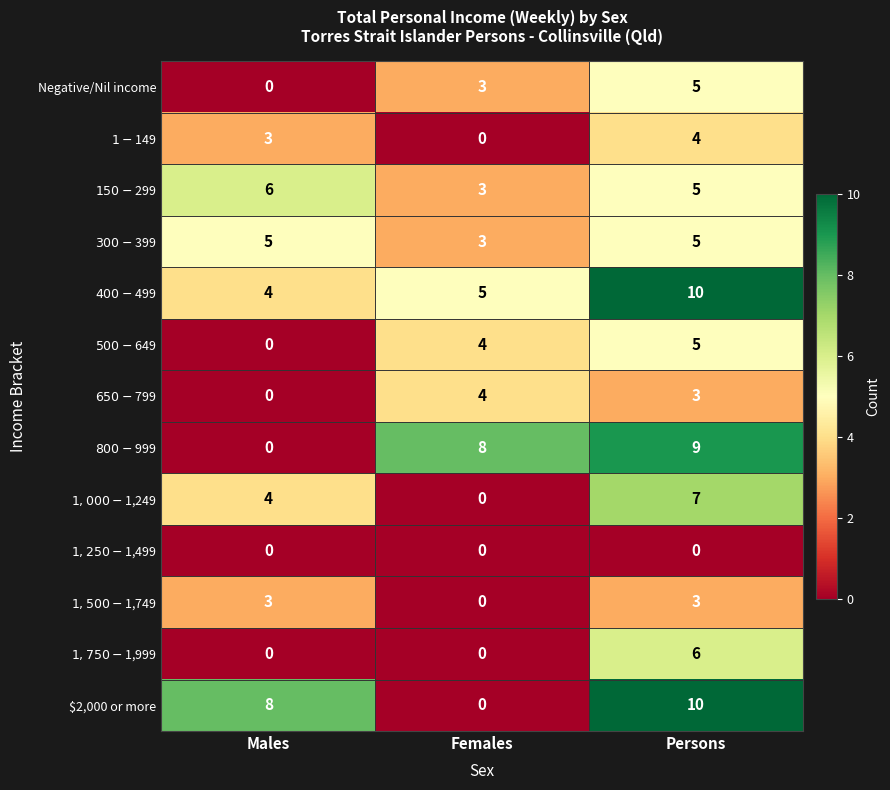

What is the sum of the Negative/Nil income values at Persons and Females?

8